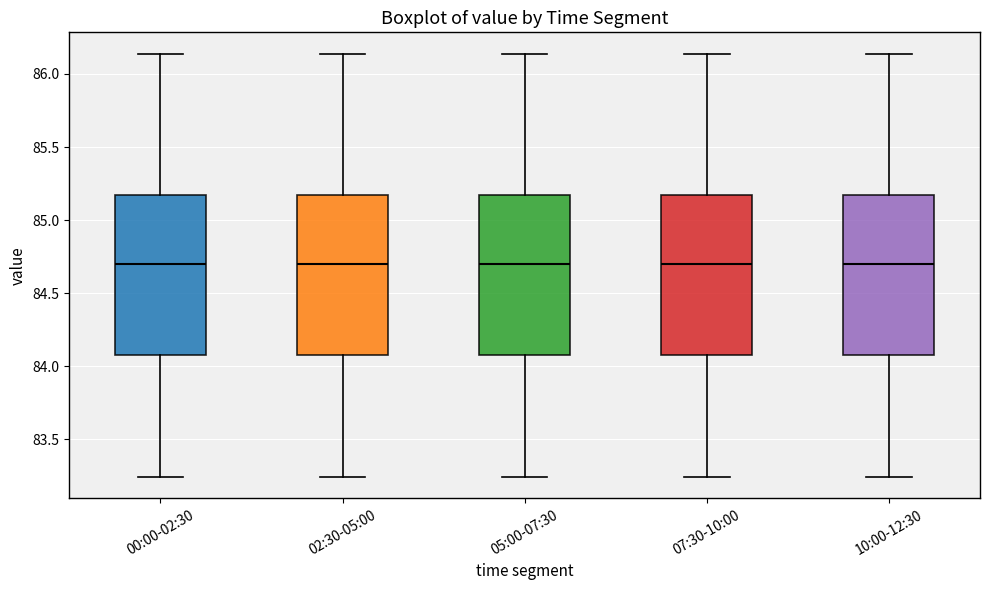

Reading left to right, transcribe this box plot: for each box, give where its median line is, the range the box spans, and where its two whiskers end, as read against the y-axis. The values are not printed on the chart, so give them approximately, as read against the axis.

00:00-02:30: median 84.70, box 84.10 to 85.15, whiskers 83.25 to 86.15
02:30-05:00: median 84.70, box 84.10 to 85.15, whiskers 83.25 to 86.15
05:00-07:30: median 84.70, box 84.10 to 85.15, whiskers 83.25 to 86.15
07:30-10:00: median 84.70, box 84.10 to 85.15, whiskers 83.25 to 86.15
10:00-12:30: median 84.70, box 84.10 to 85.15, whiskers 83.25 to 86.15